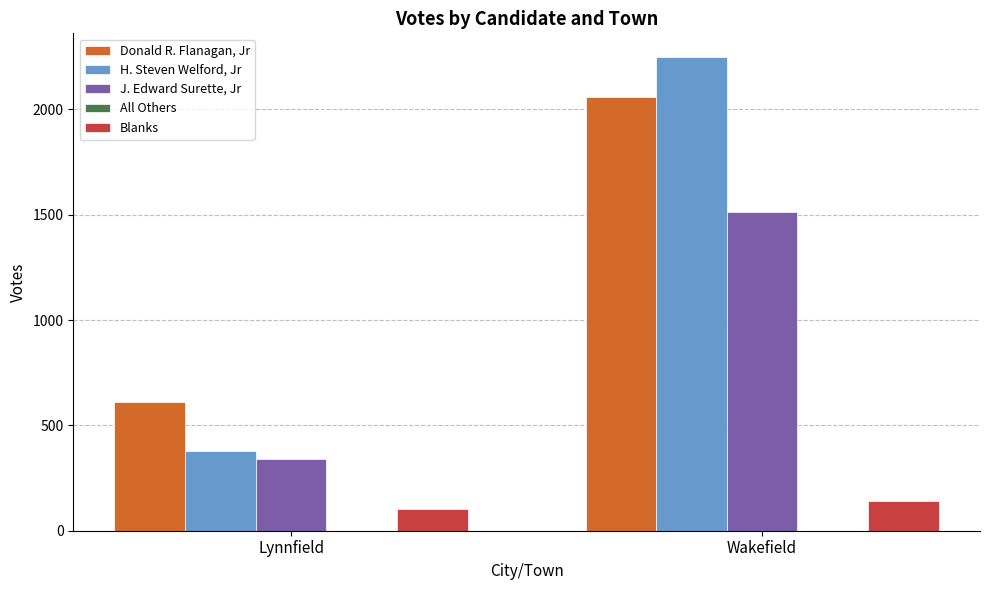

What position from the right is Lynnfield?

2